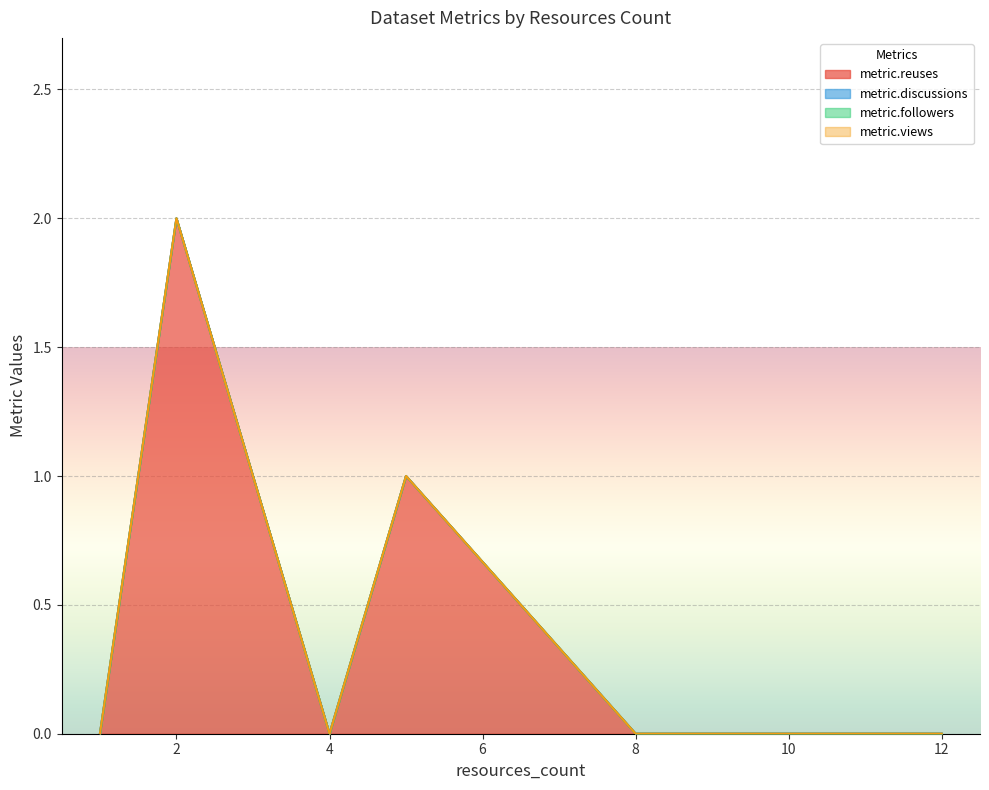

How many series are shown in this chart?

4